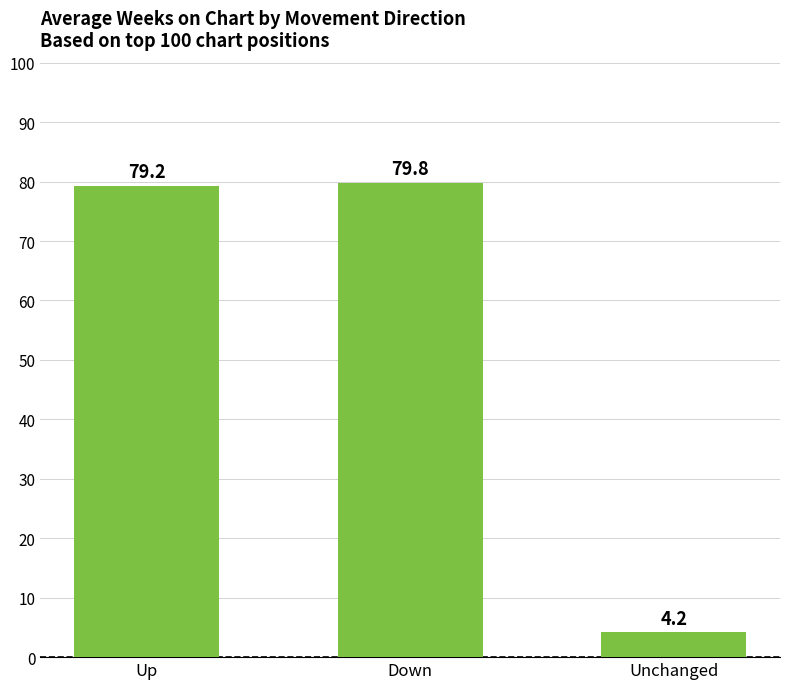

Rank the categories by value from lowest to highest.

Unchanged, Up, Down